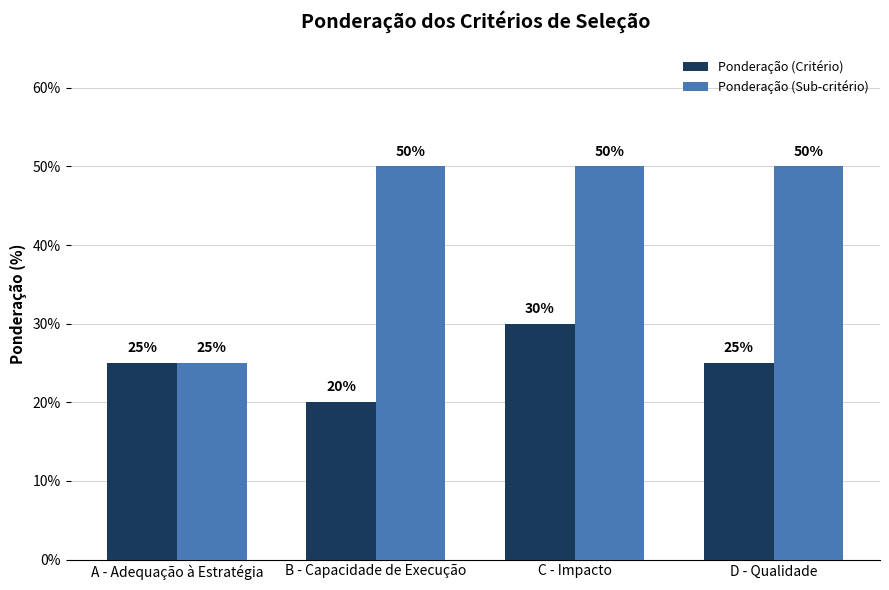

Which category has the lowest value across all series?

B - Capacidade de Execução